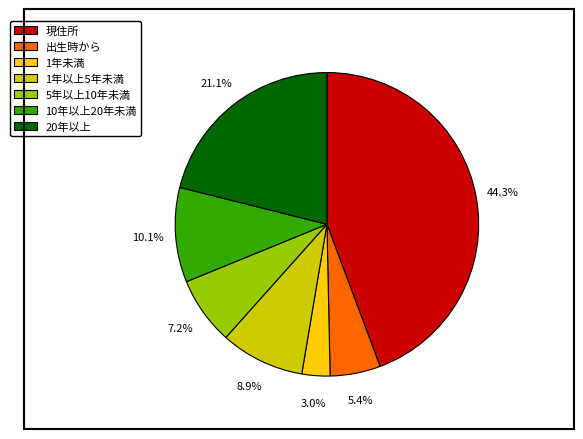

How much of the chart is everything except 現住所?

55.7%